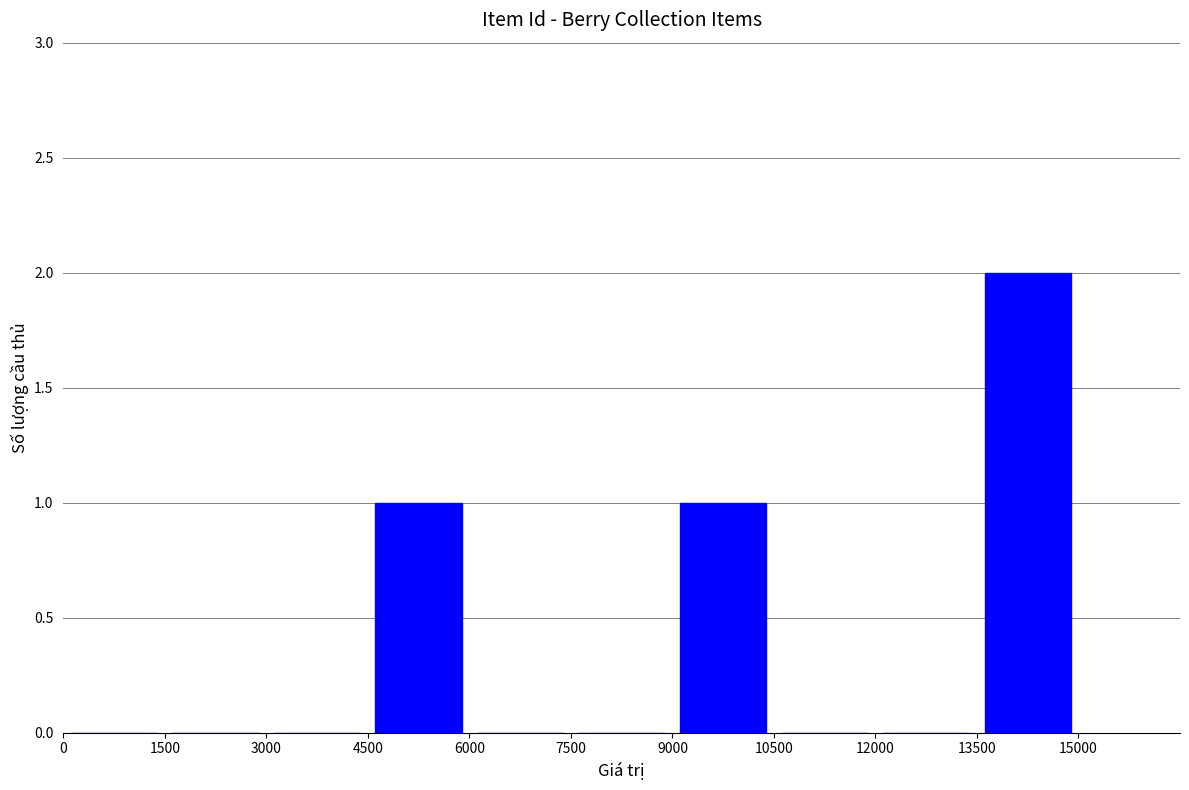

Count the number of data series in this chart.

1